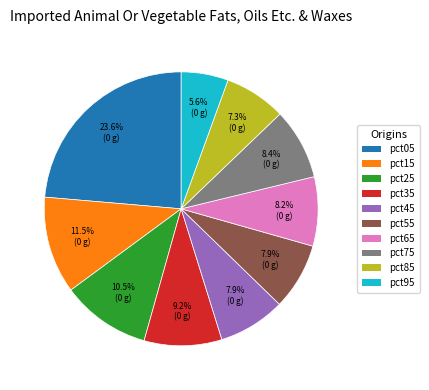

What portion of the pie excludes pct95?

94.4%